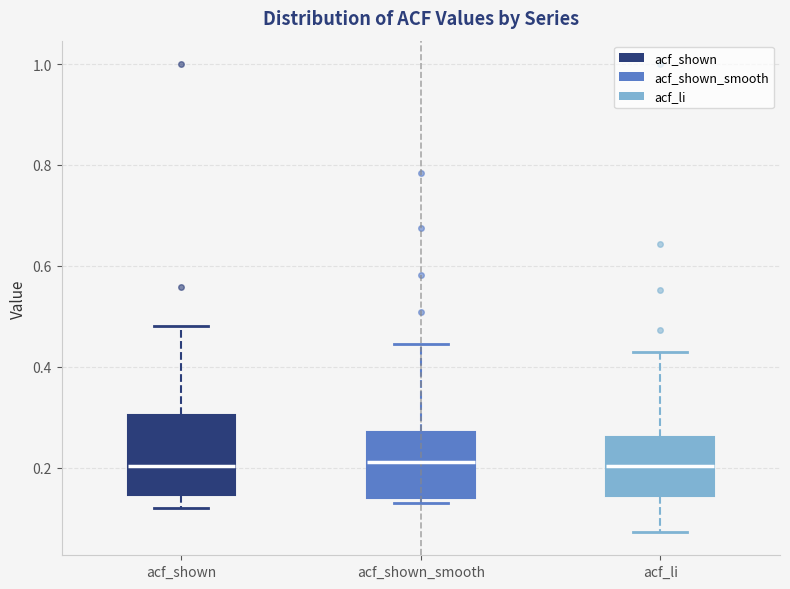

Reading left to right, transcribe this box plot: for each box, give where its median line is, the range the box spans, and where its two whiskers end, as read against the y-axis. The values are not printed on the chart, so give them approximately, as read against the axis.

acf_shown: median 0.20, box 0.14 to 0.30, whiskers 0.12 to 0.48
acf_shown_smooth: median 0.22, box 0.14 to 0.28, whiskers 0.14 (just below the box's lower edge) to 0.44
acf_li: median 0.20, box 0.14 to 0.26, whiskers 0.08 to 0.42